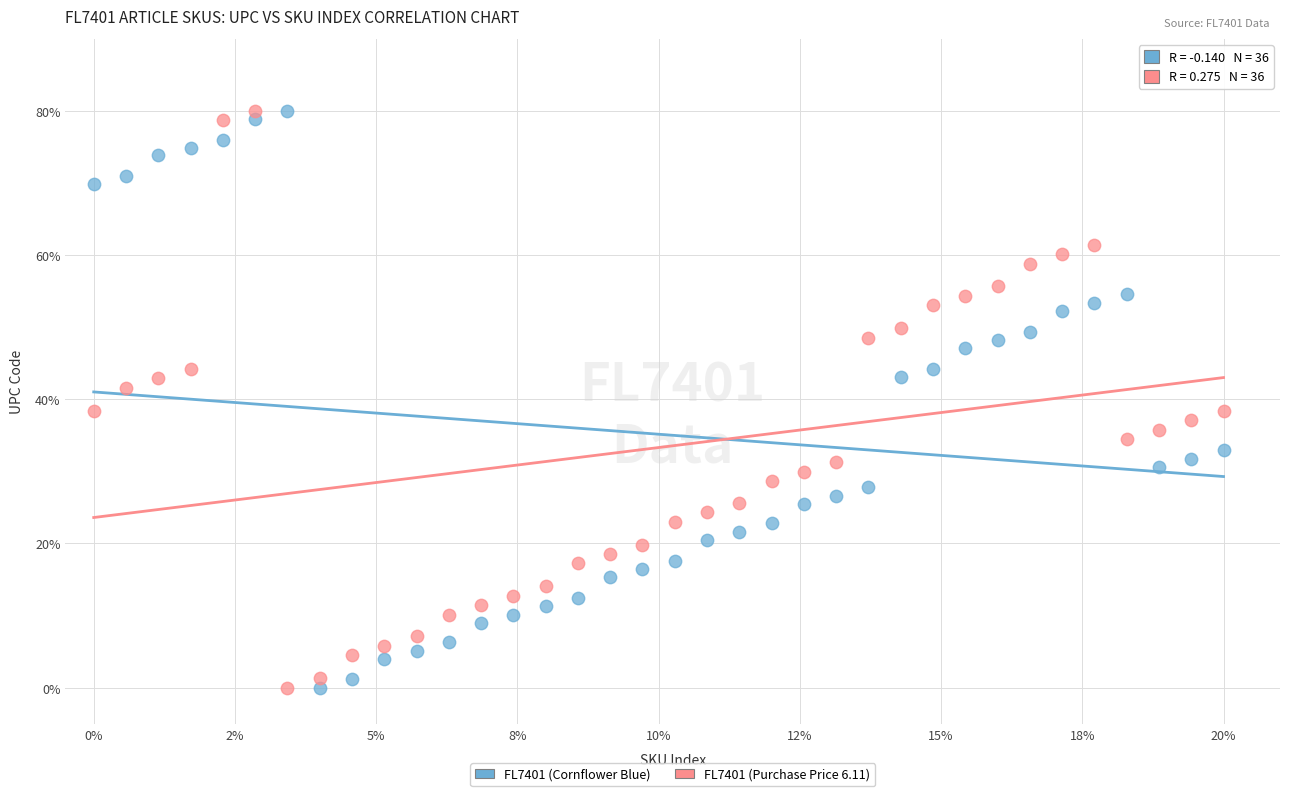

What is the X range (max minus min) for the scatter plot?

20.0